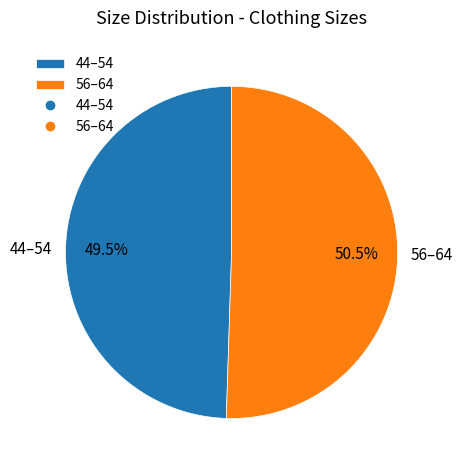

Count the number of slices in the pie.

2